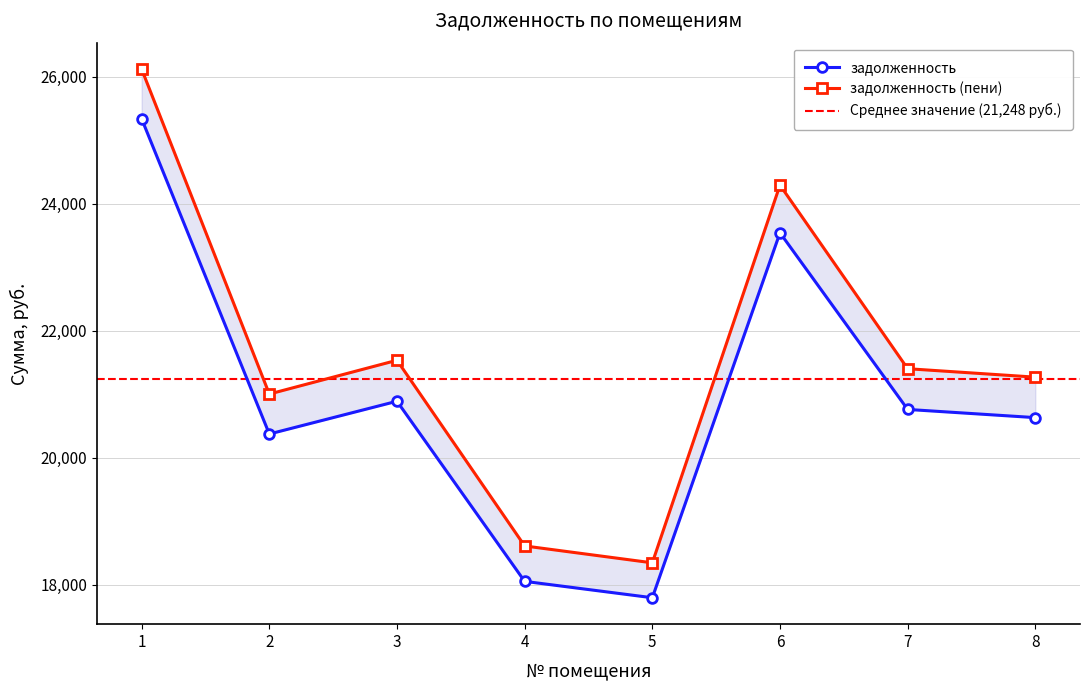

How many data points does each series have?

8